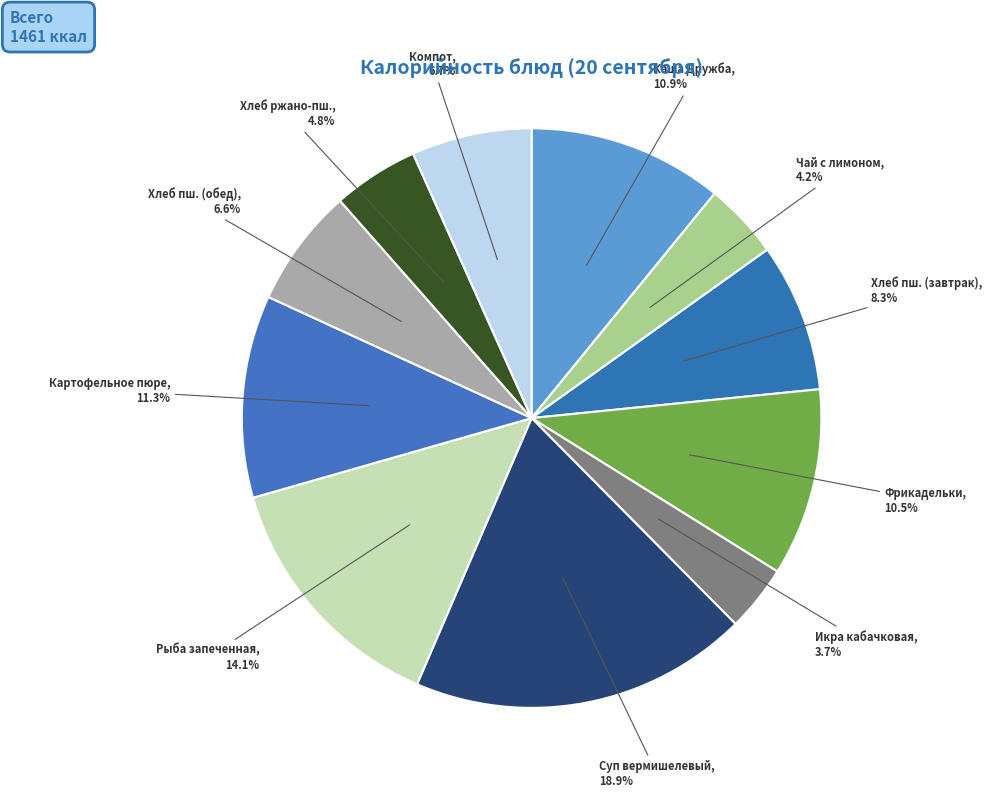

Approximately how many times larger is the value at Картофельное пюре compared to Компот?

1.7